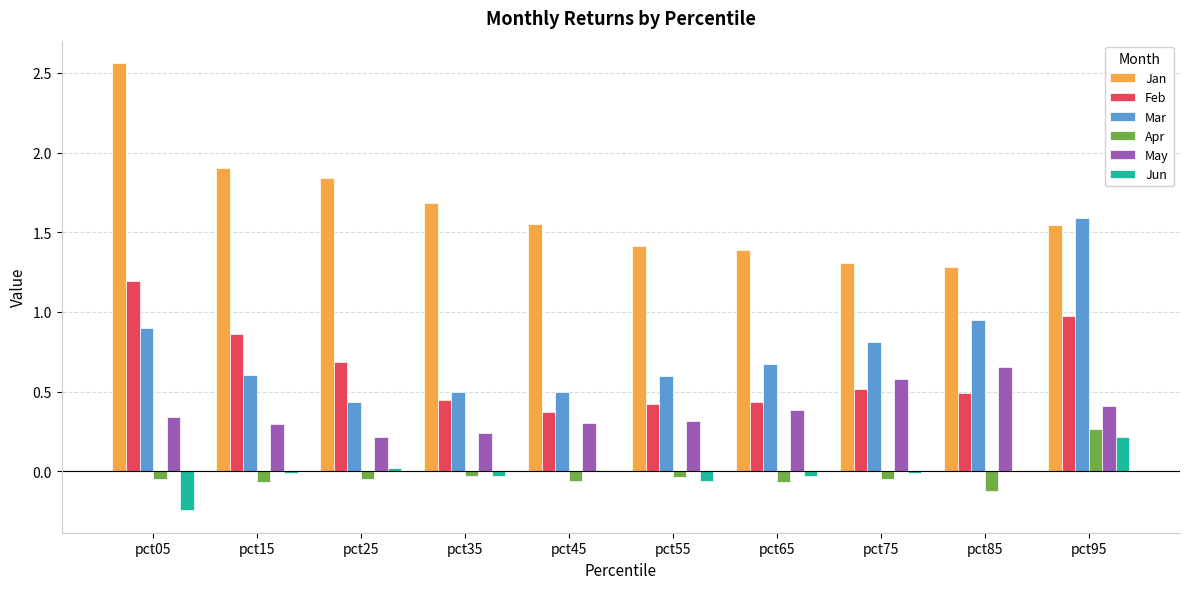

Which label corresponds to the largest value in the chart?

pct05